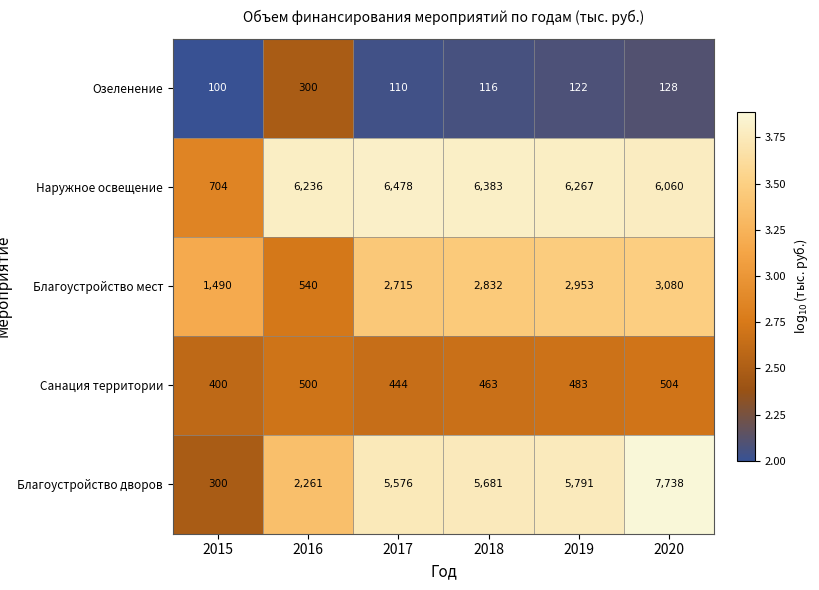

Is the value of Благоустройство мест at 2016 greater than the value of Благоустройство дворов at 2017?

No